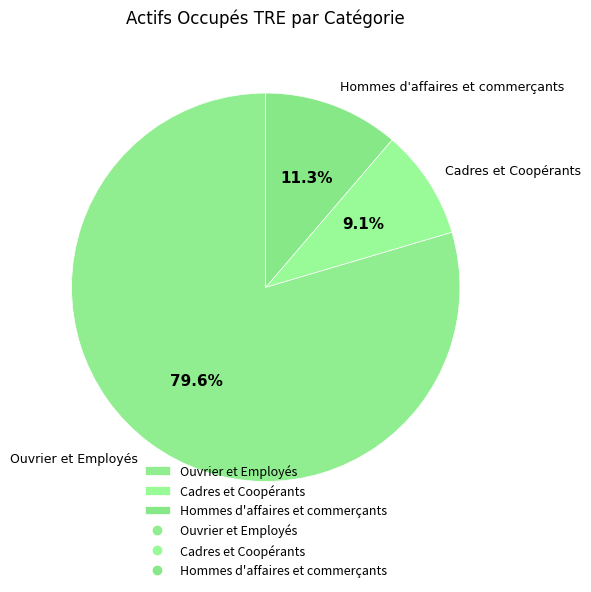

Rank the categories by value from highest to lowest.

Ouvrier et Employés, Hommes d'affaires et commerçants, Cadres et Coopérants